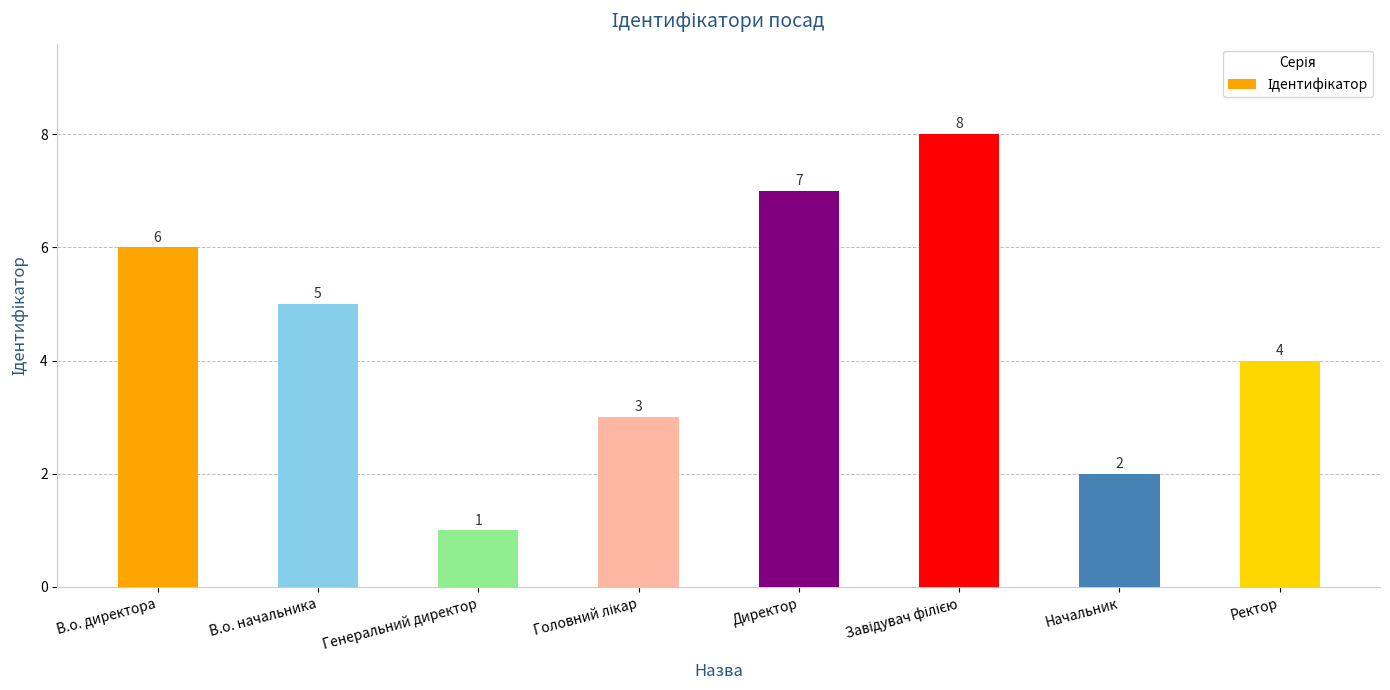

What is the difference between the values at Директор and Ректор?

3